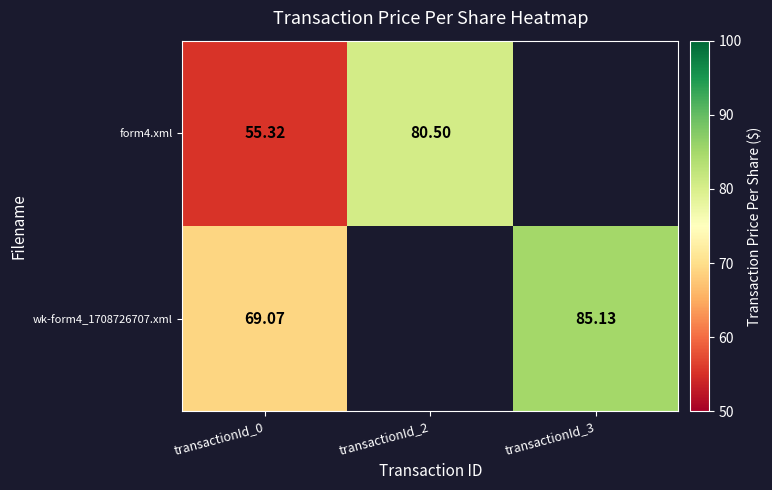

Is the value of form4.xml at transactionId_0 greater than the value of wk-form4_1708726707.xml at transactionId_3?

No